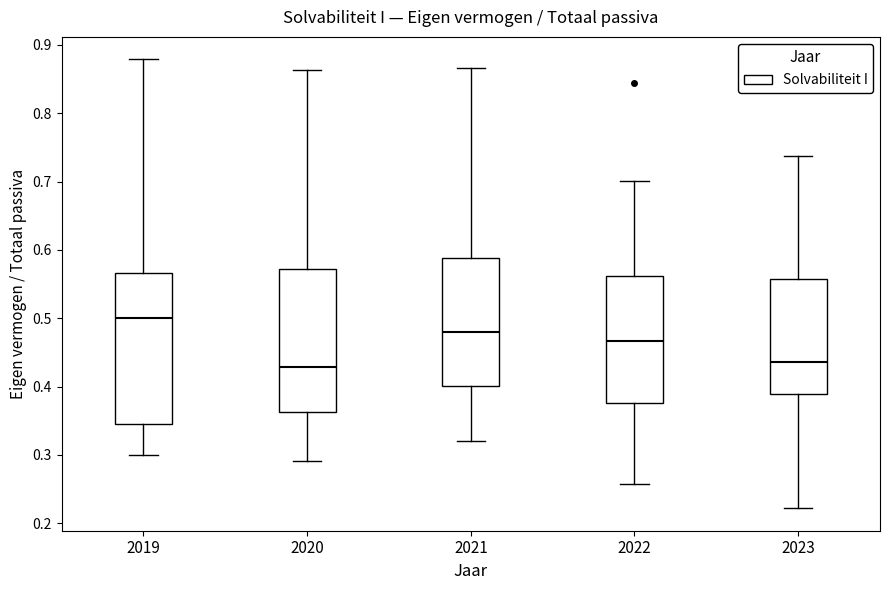

Which box has the highest median line?

2019